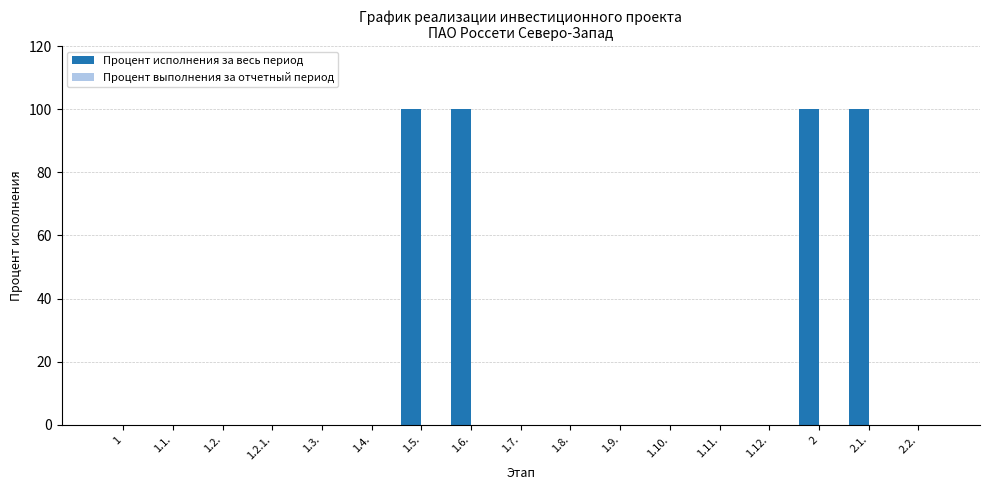

What is the greatest value displayed?

100